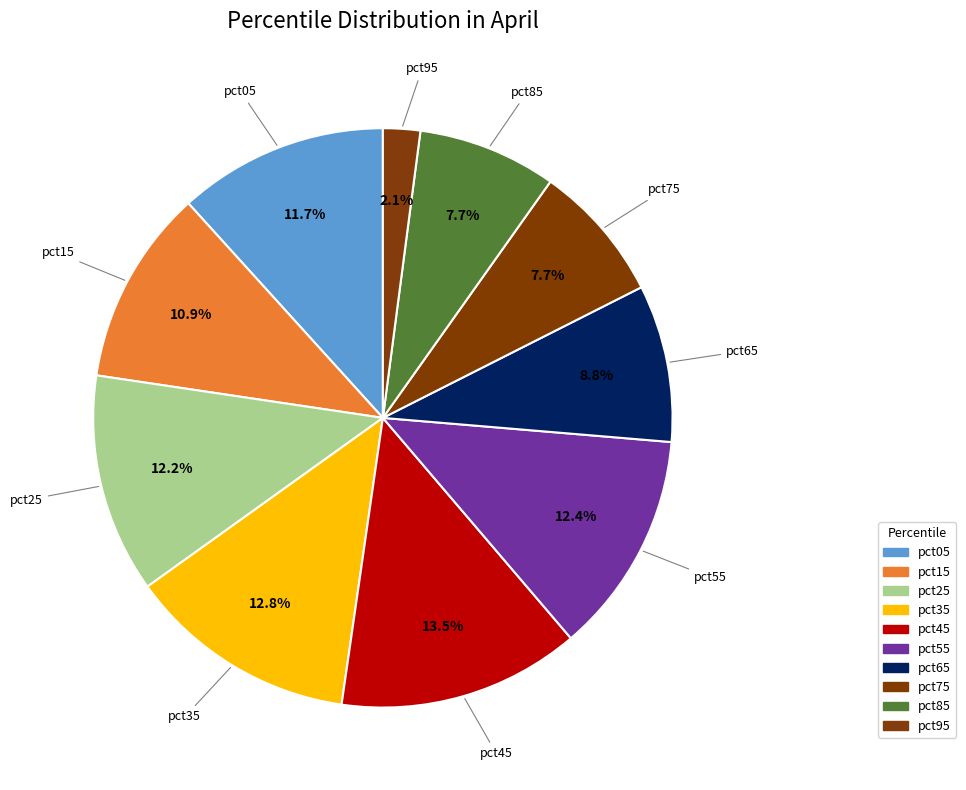

How many slices are in this pie chart?

10